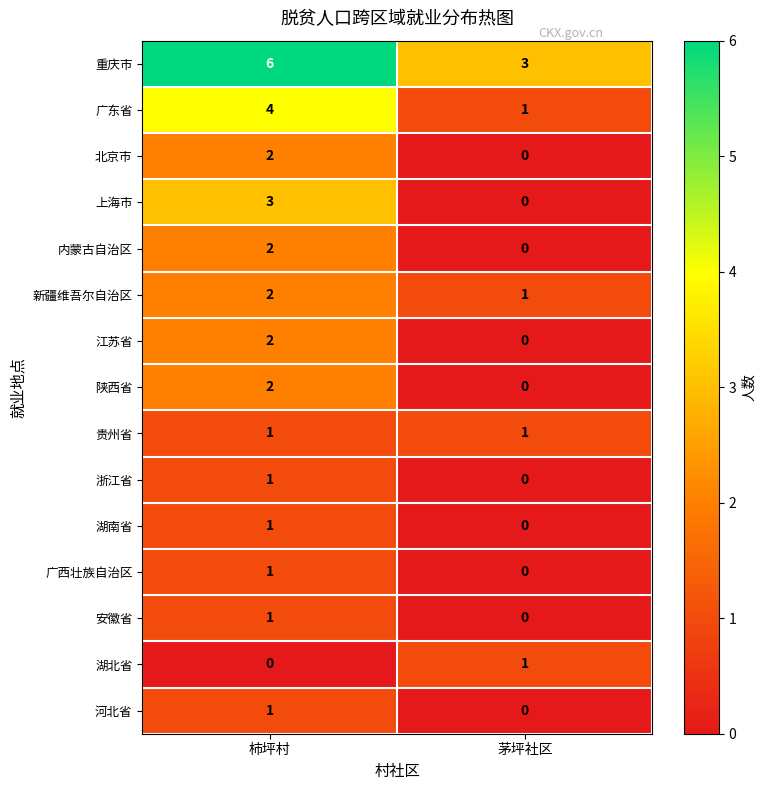

What is the spread (max minus min) of values at 茅坪社区?

3